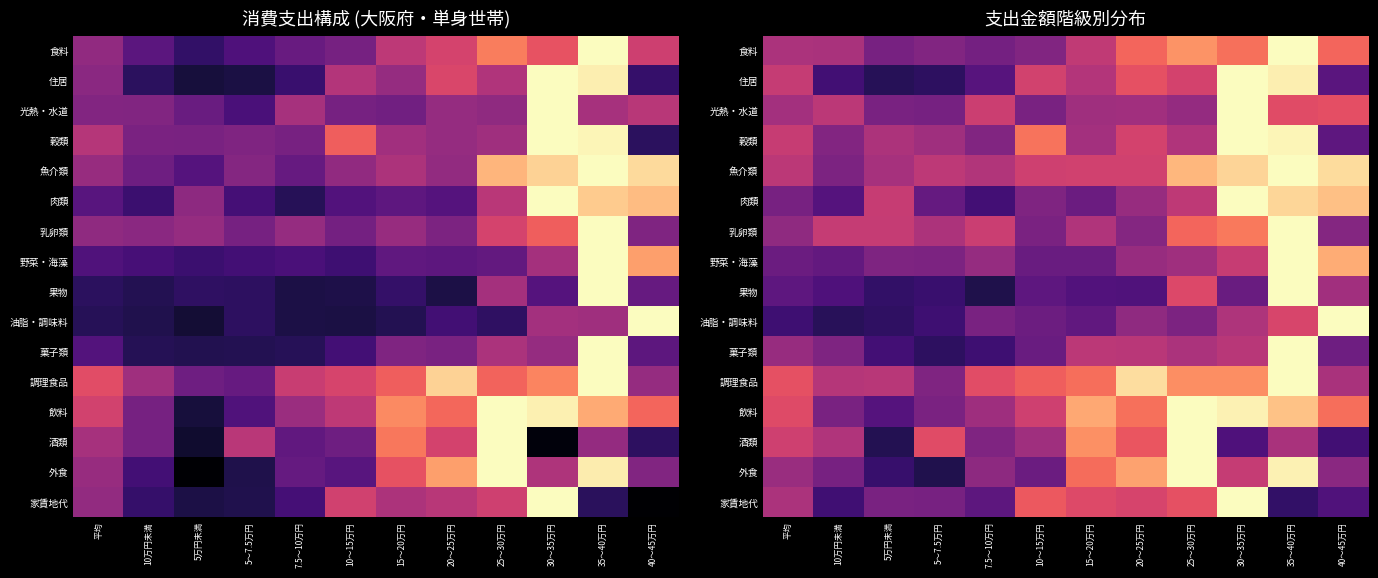

Which series has the largest total across all categories?

調理食品